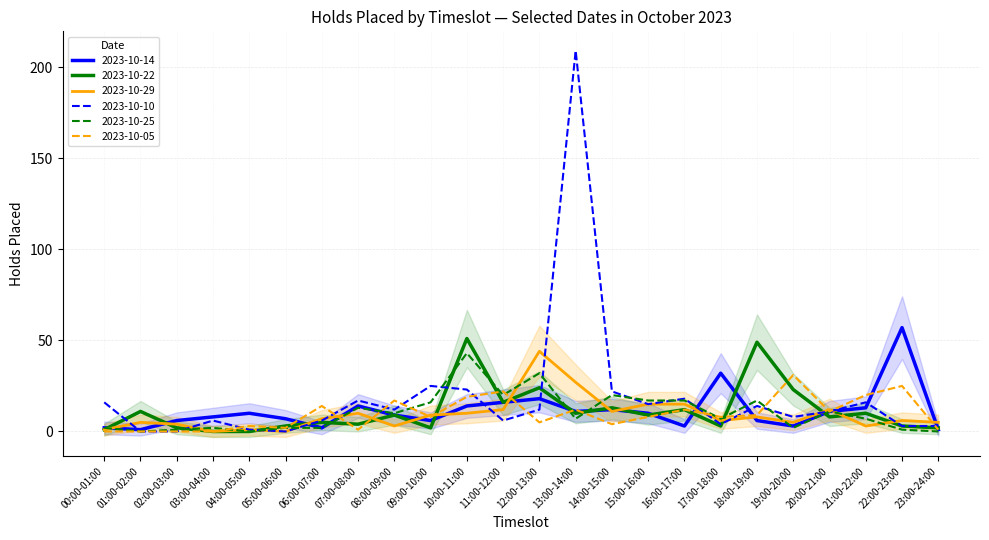

At which label does 2023-10-22 first exceed 9?

01:00-02:00